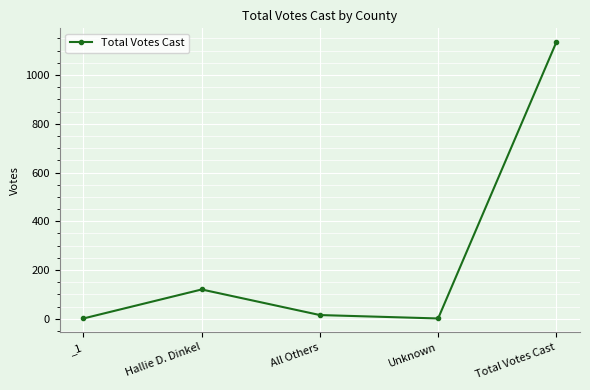

What is the greatest value displayed?

1135